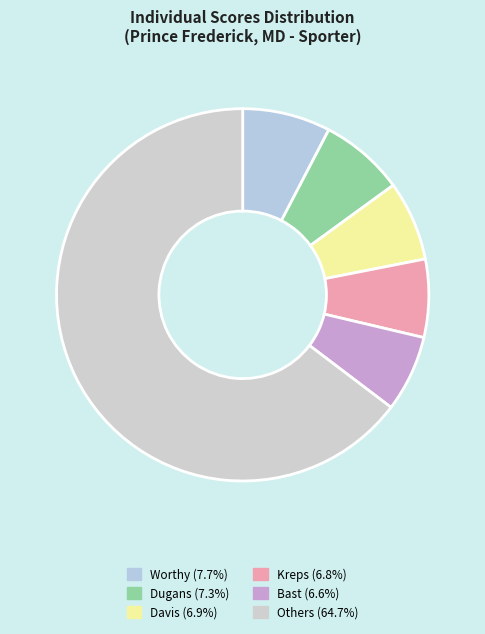

Count the number of slices in the pie.

6